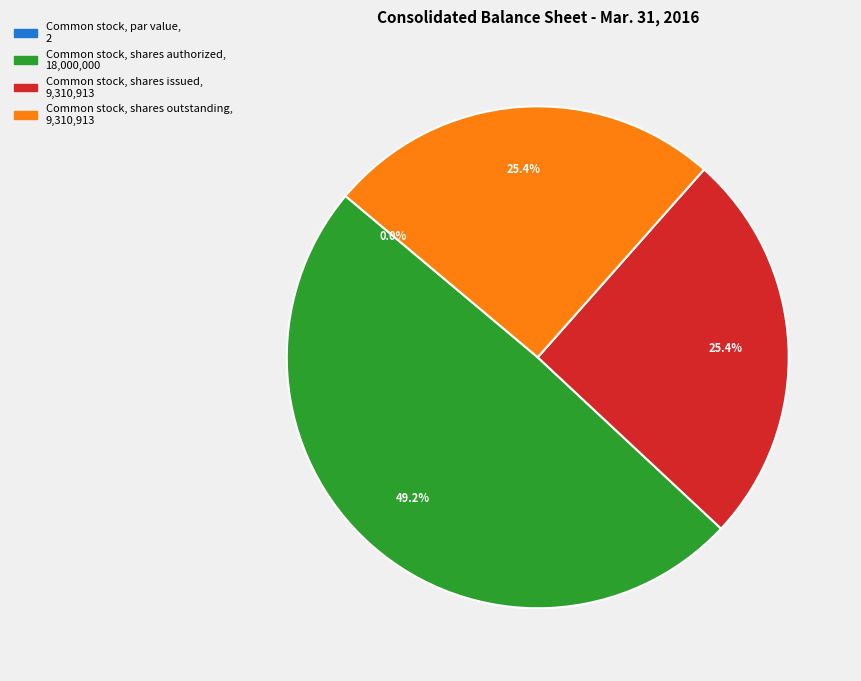

Between Common stock, shares outstanding and Common stock, shares authorized, which is larger?

Common stock, shares authorized